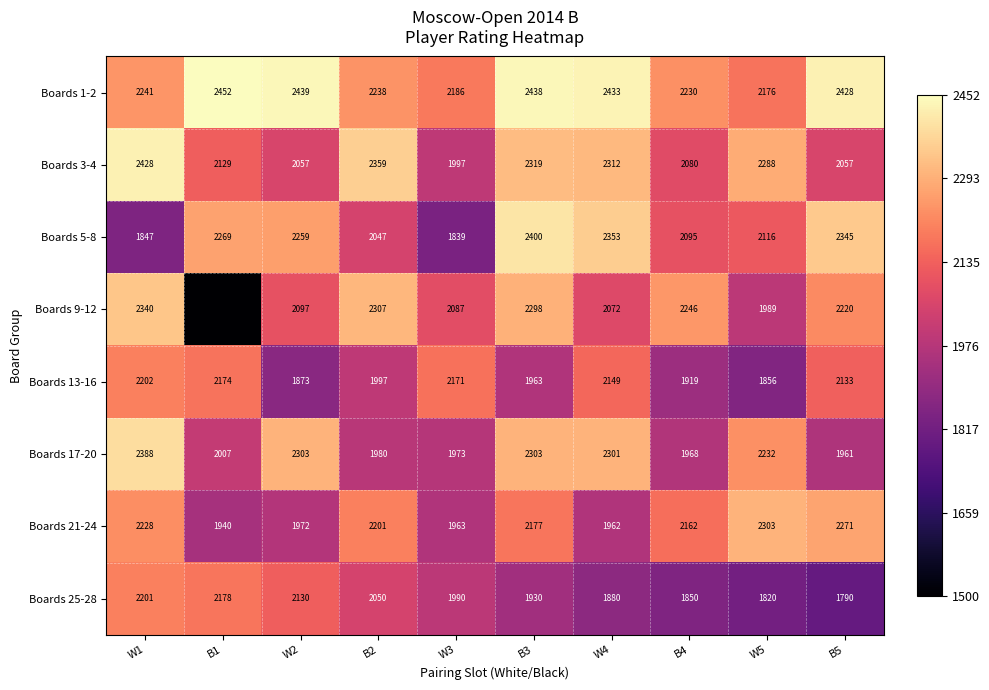

At which label does Boards 1-2 reach its minimum?

W5